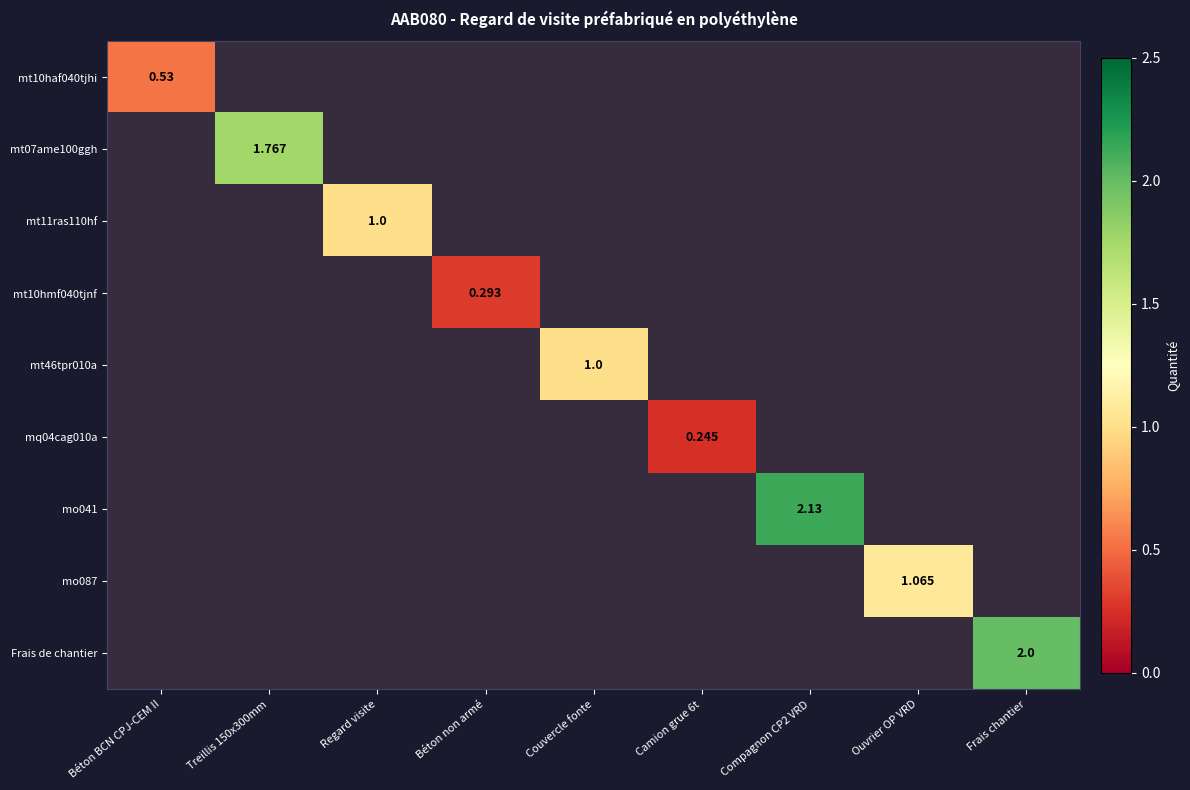

Which series has the largest range (max minus min)?

mt10haf040tjhi